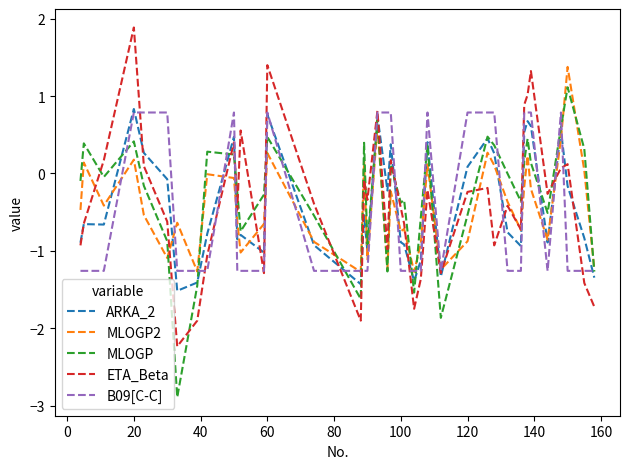

What is the maximum value shown in the chart?

1.9